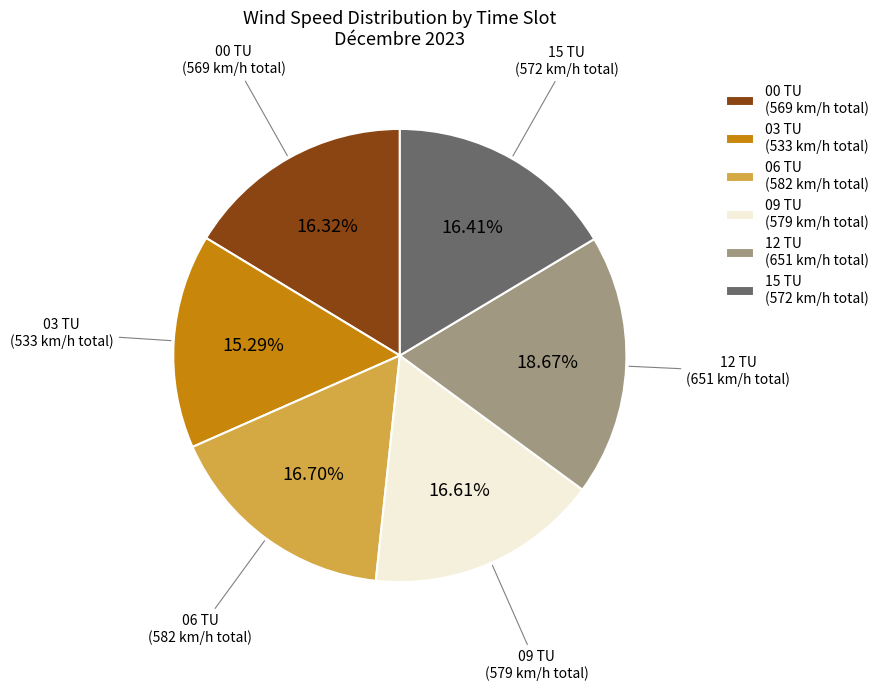

Count the number of slices in the pie.

6